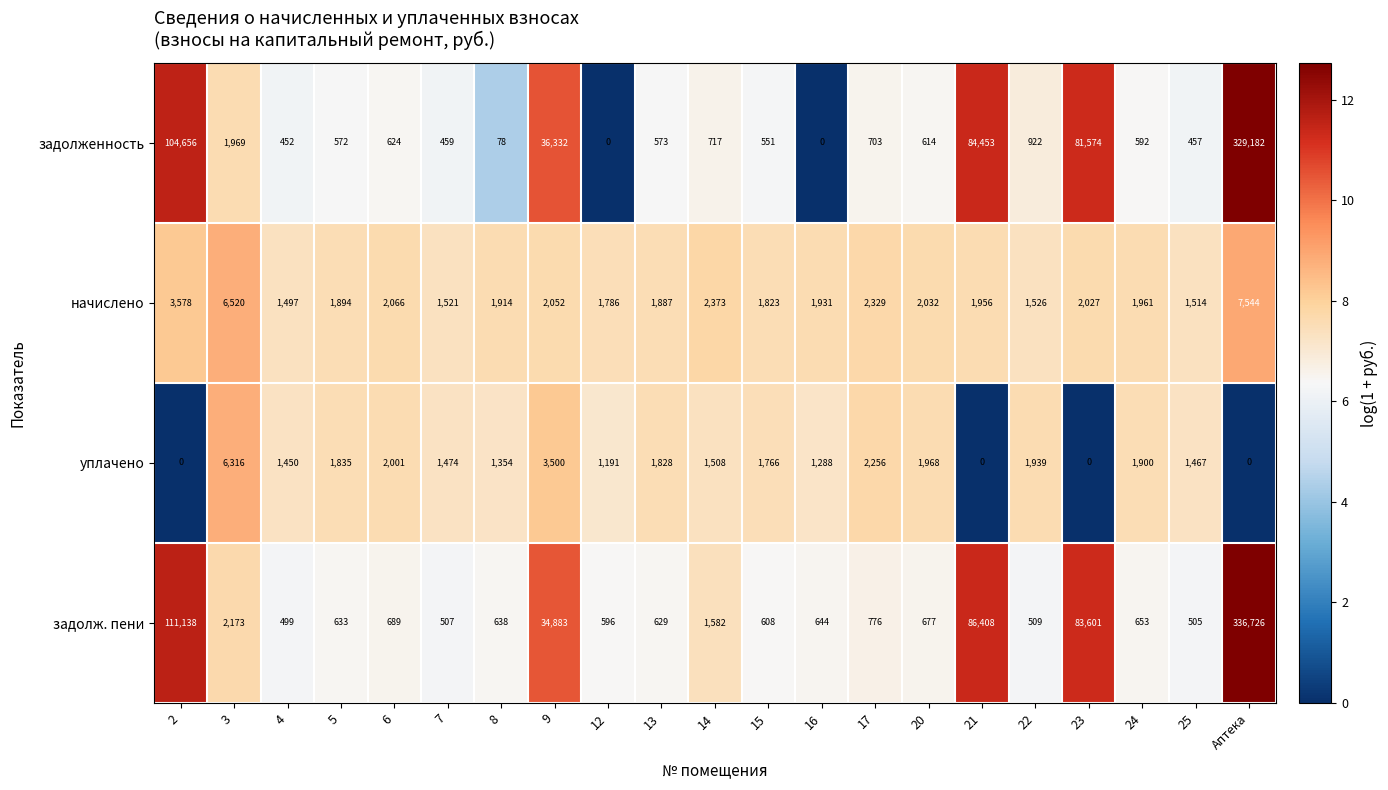

How many series are shown in this chart?

4